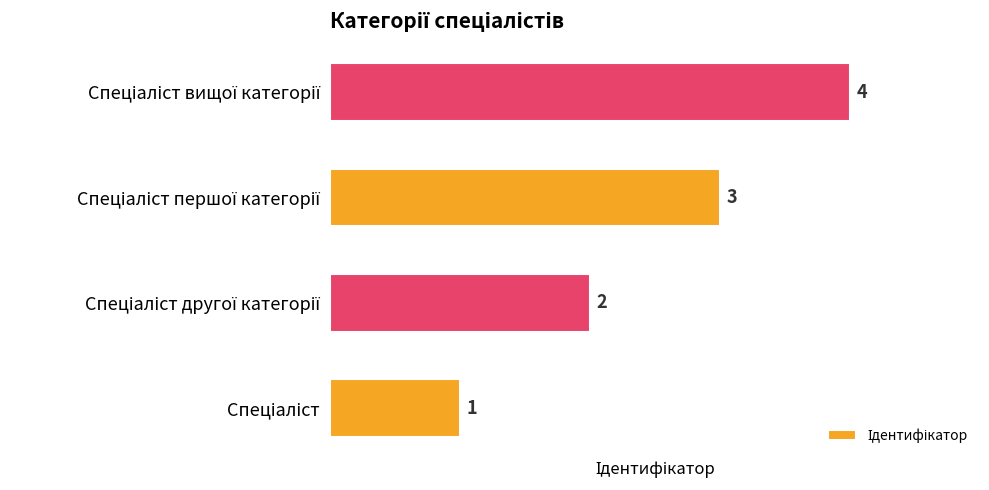

What is the sum of all values?

10